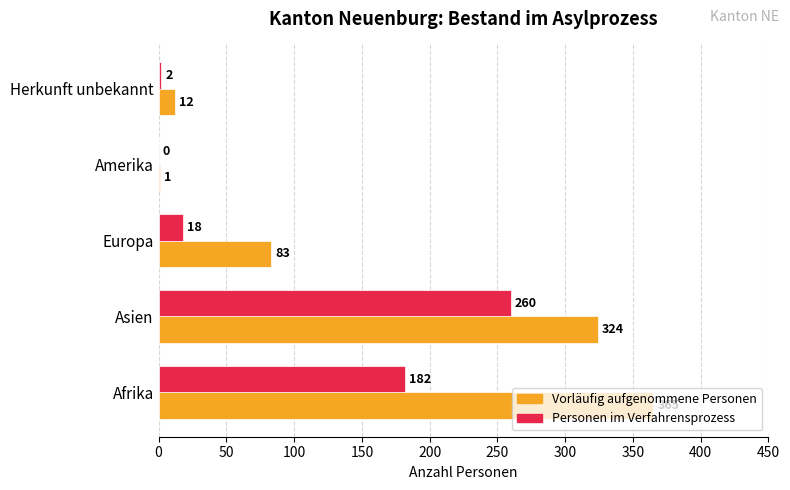

True or false: Vorläufig aufgenommene Personen has a value of 324 at Asien.

True